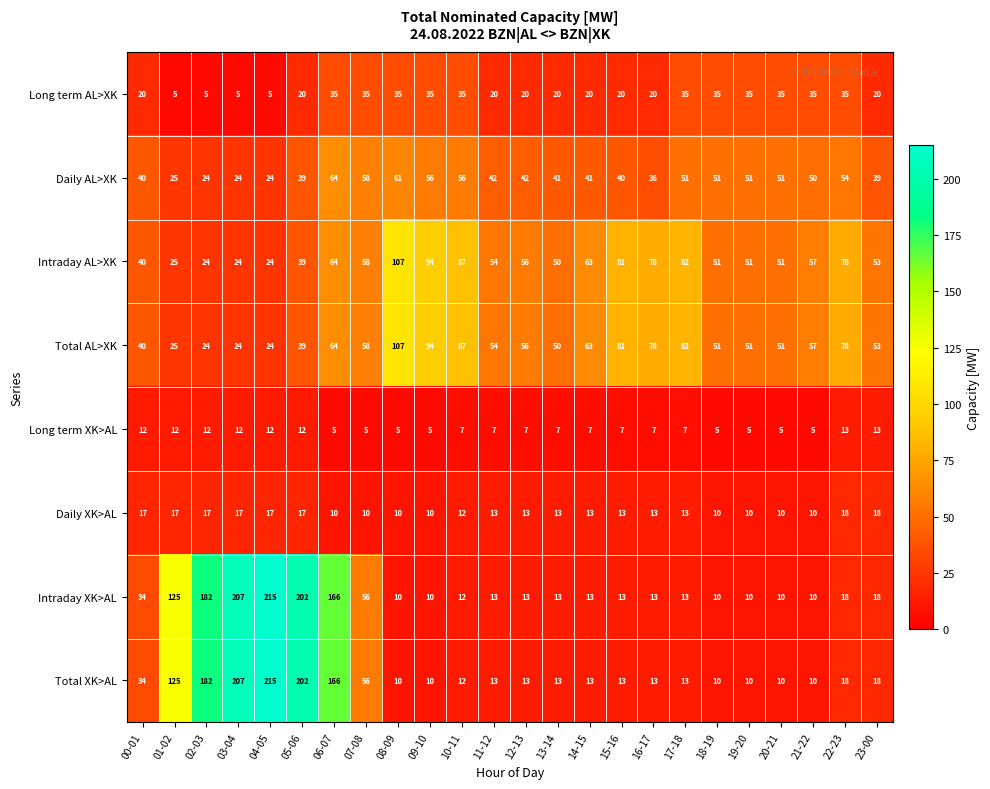

The value of Total XK>AL at 02-03 is 45. True or false?

False